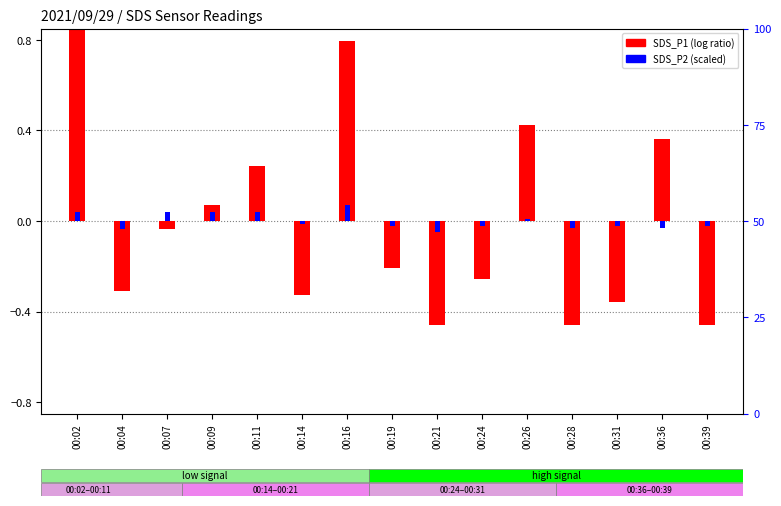

What is the total value across all series at 00:26?

0.4